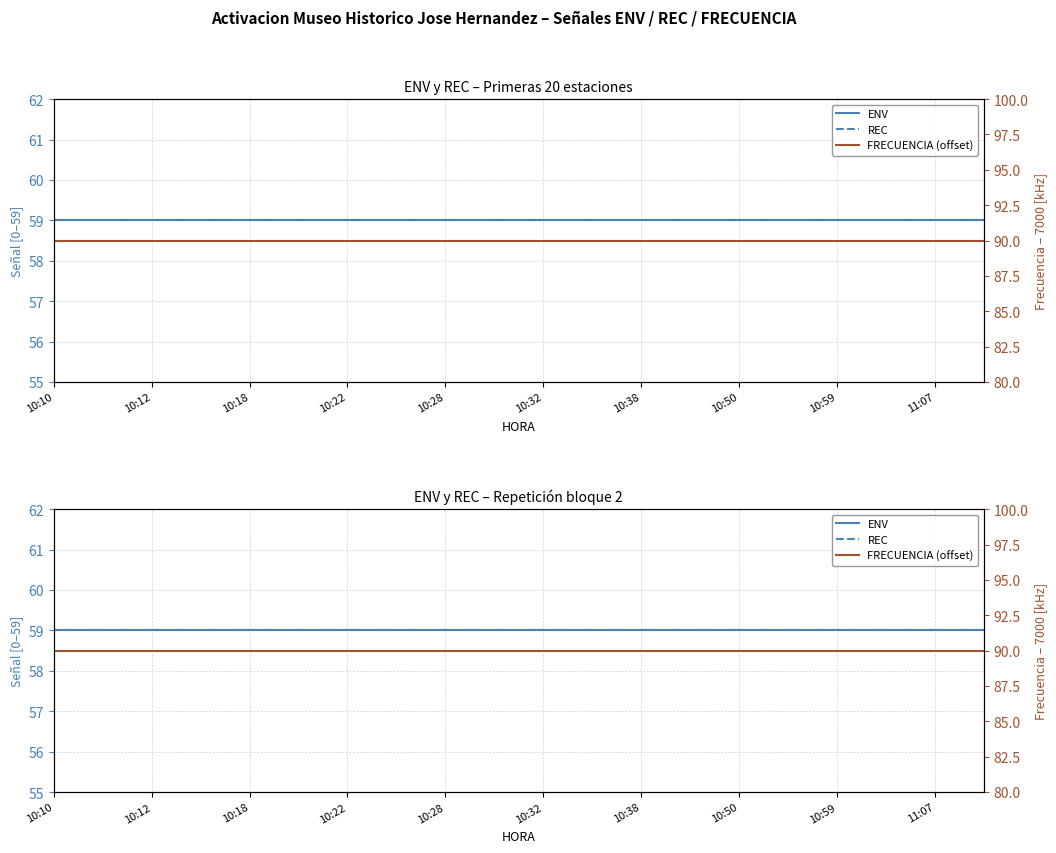

How many lines are shown in the chart?

3